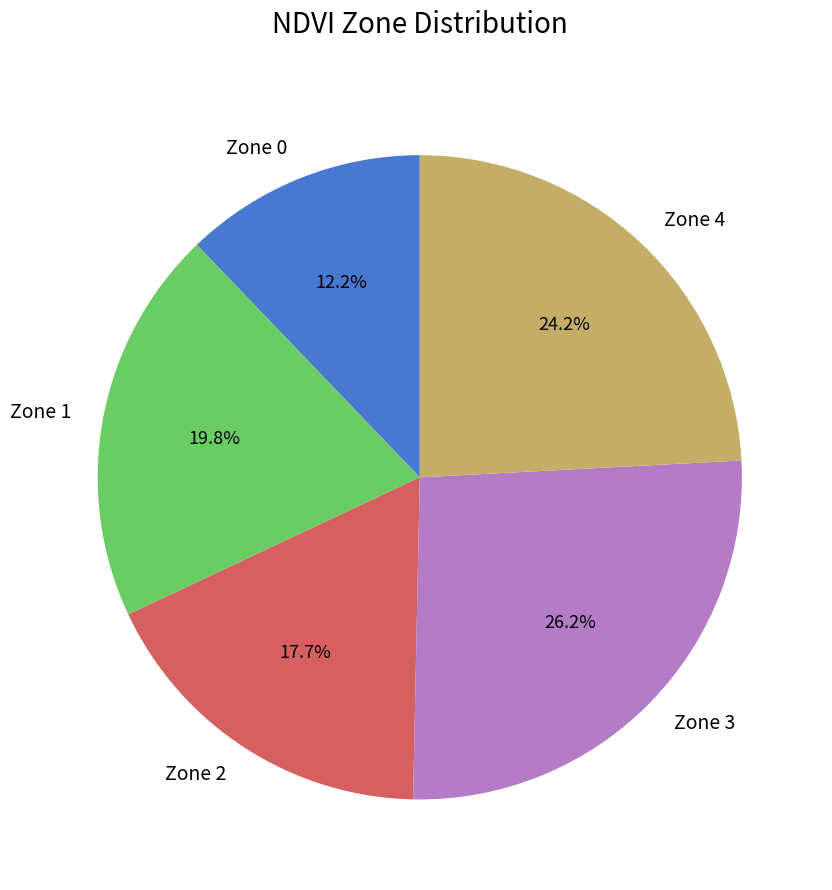

To the nearest percent, what is the difference between the Zone 3 and Zone 1 slice percentages?

6%